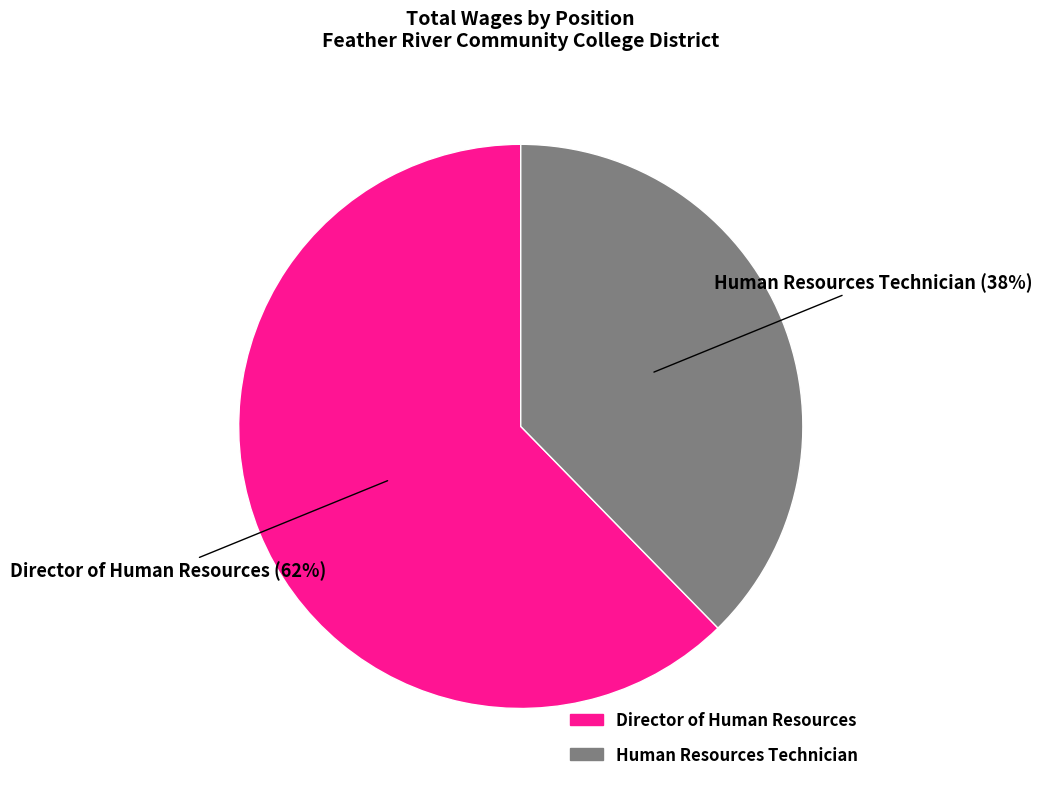

To the nearest percent, what is the combined percentage of Director of Human Resources and Human Resources Technician?

100%